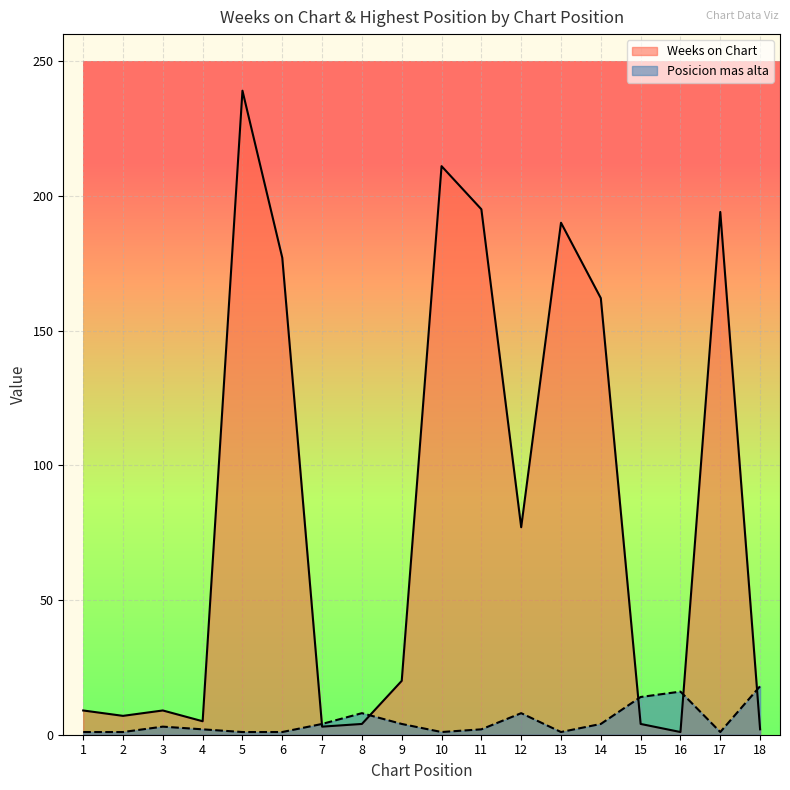

How many interior local valleys does the Weeks on Chart series have?

5